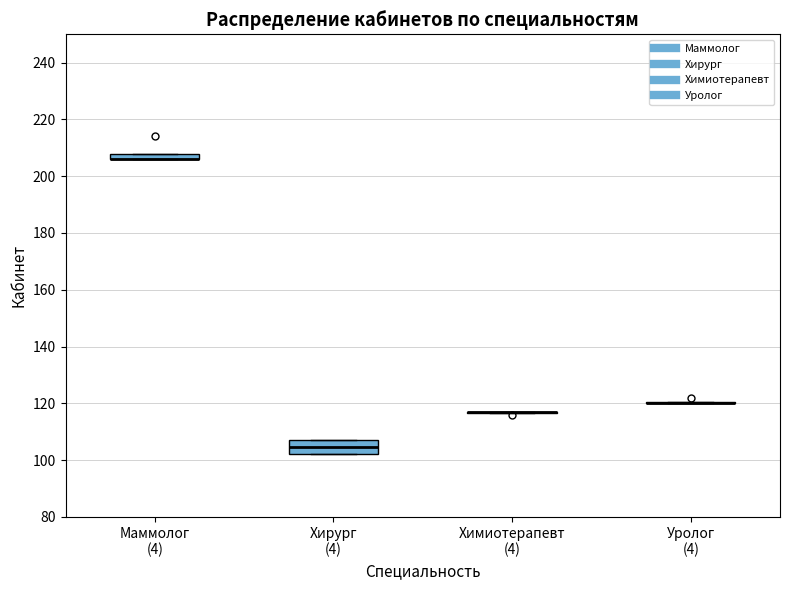

Where is the upper edge of the box for Маммолог (4) on the y-axis? The values are not printed on the chart, so give them approximately, as read against the axis.

208